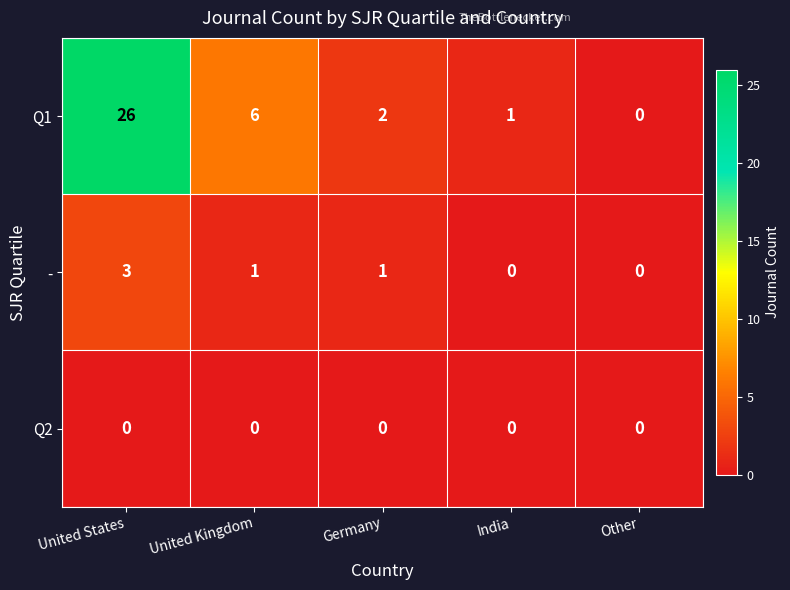

What is the sum of all - values?

5